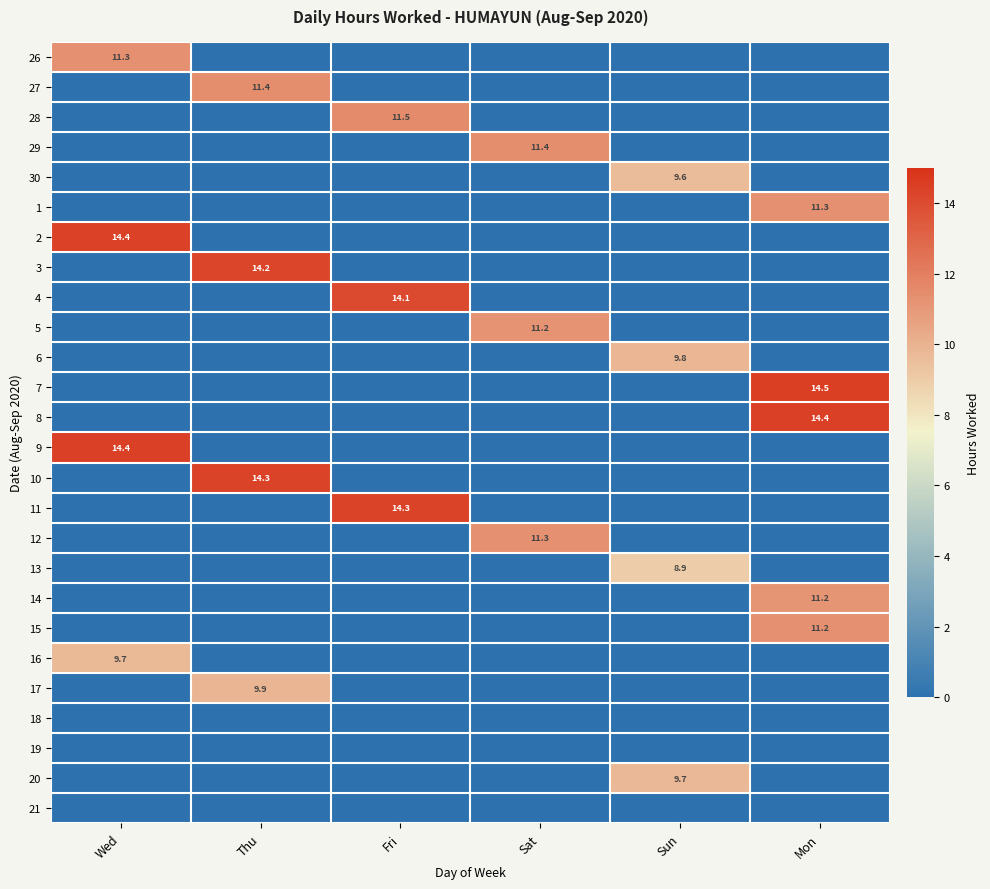

Is the value of 17 at Sun greater than the value of 26 at Thu?

No